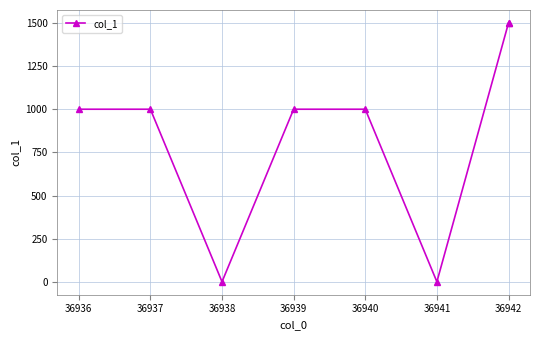

How many lines are shown in the chart?

1